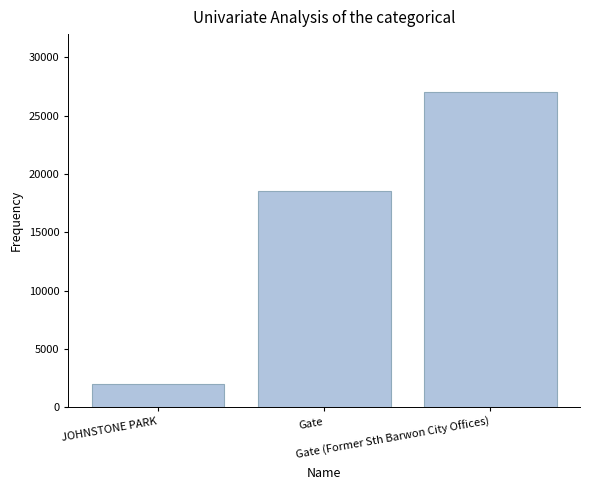

The chart shows a value of 18567 at Gate. True or false?

True